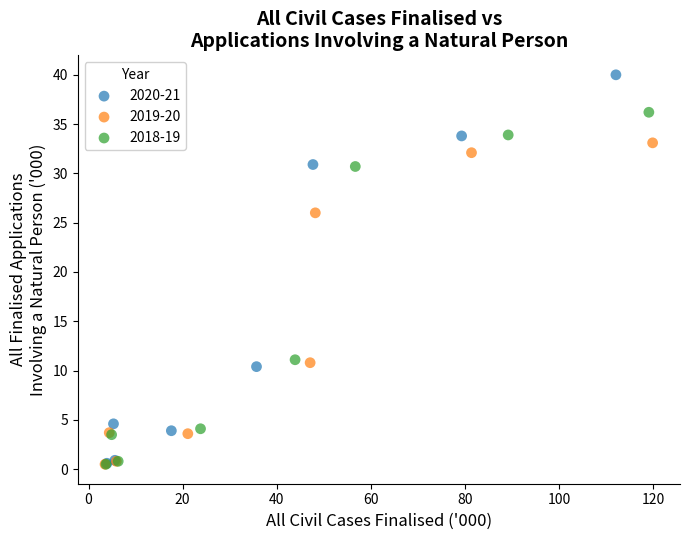

Which series has the widest spread of Y values?

2020-21